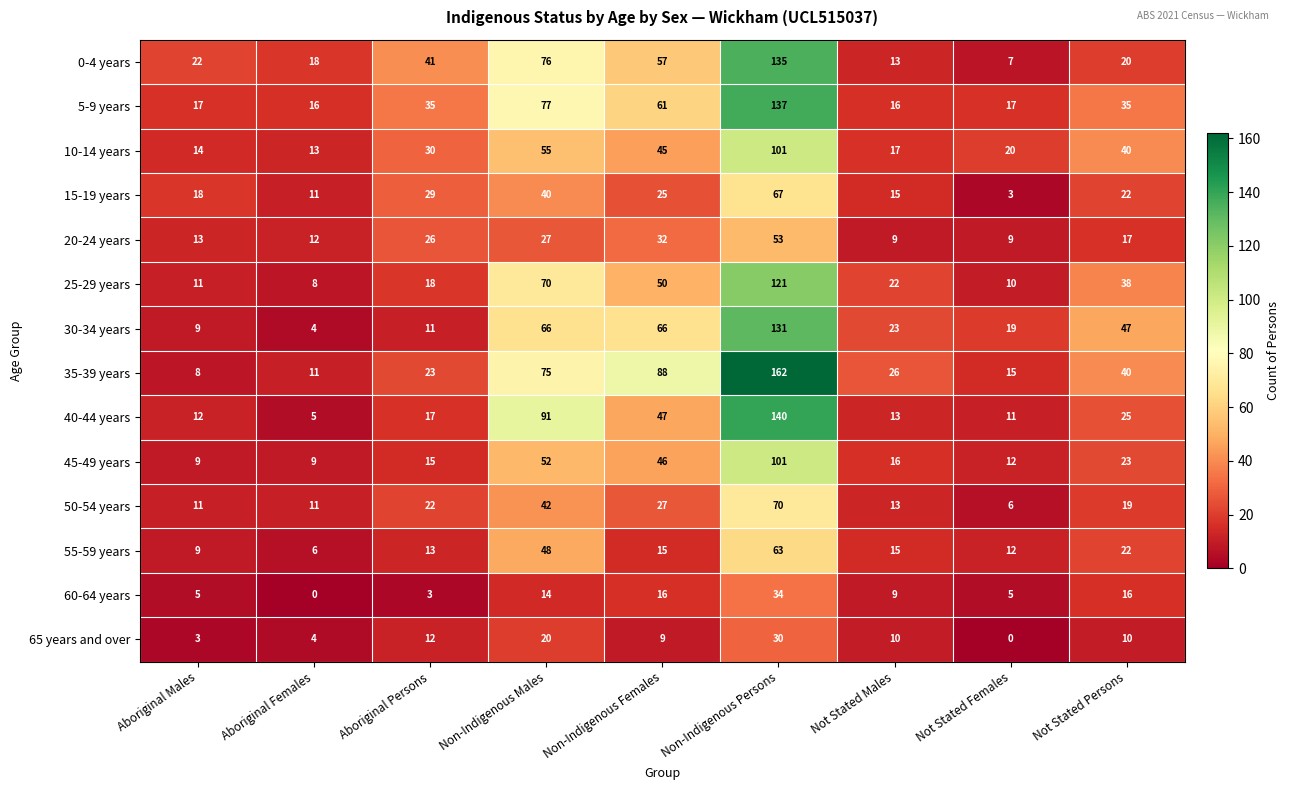

At how many categories does at least one series exceed 13?

9